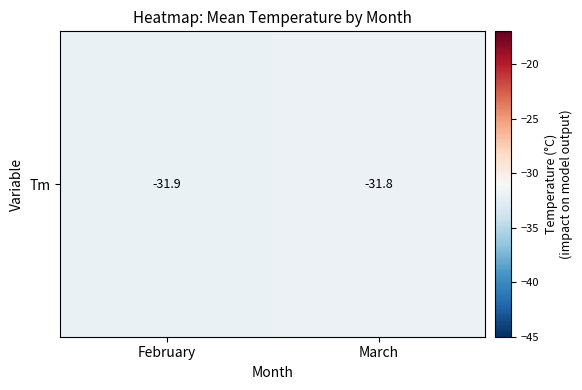

Which has a higher value, February or March?

March